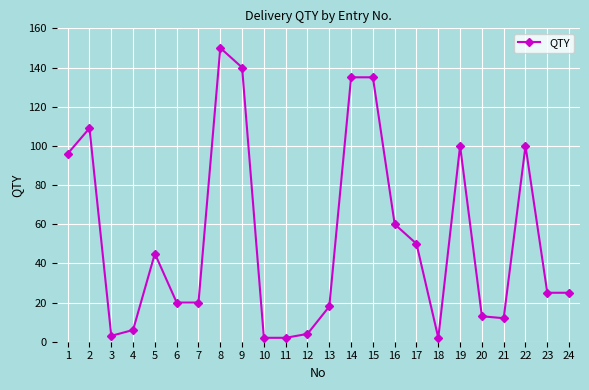

What is the greatest value displayed?

150